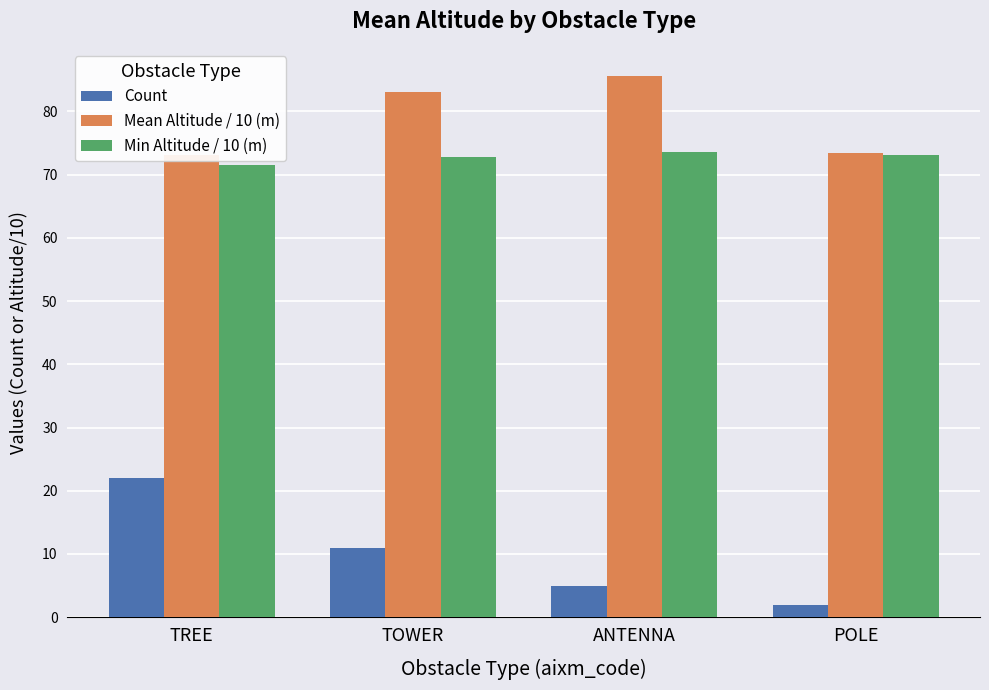

Reading right to left, extract all data points from this chart.

Count: POLE=2.0	ANTENNA=5.0	TOWER=11.0	TREE=22.0
Mean Altitude / 10 (m): POLE=73.5	ANTENNA=85.6	TOWER=83.0	TREE=73.2
Min Altitude / 10 (m): POLE=73.0	ANTENNA=73.6	TOWER=72.8	TREE=71.5